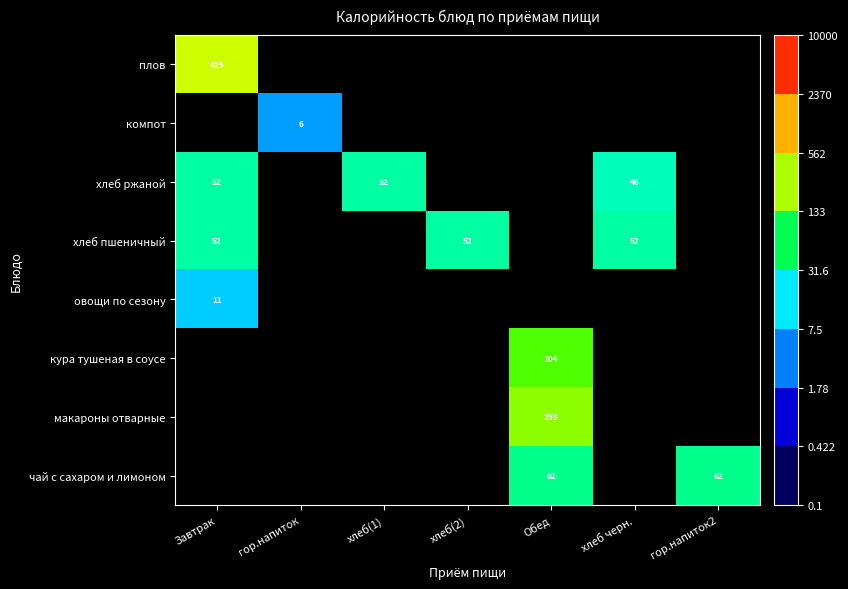

Between гор.напиток2 and хлеб(2), which is larger?

гор.напиток2